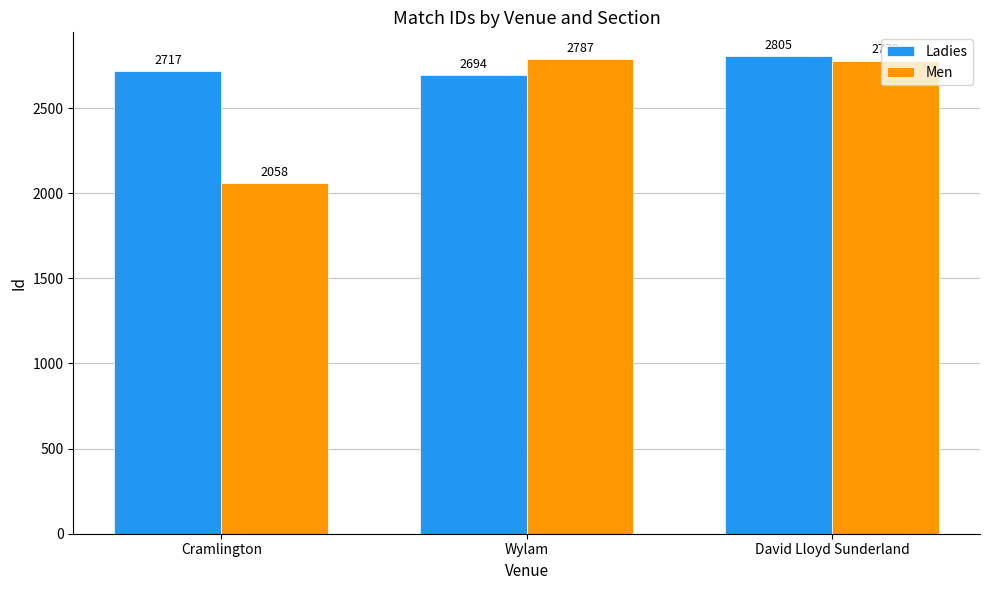

What value does the Men series have at David Lloyd Sunderland, to the nearest 50?

2800